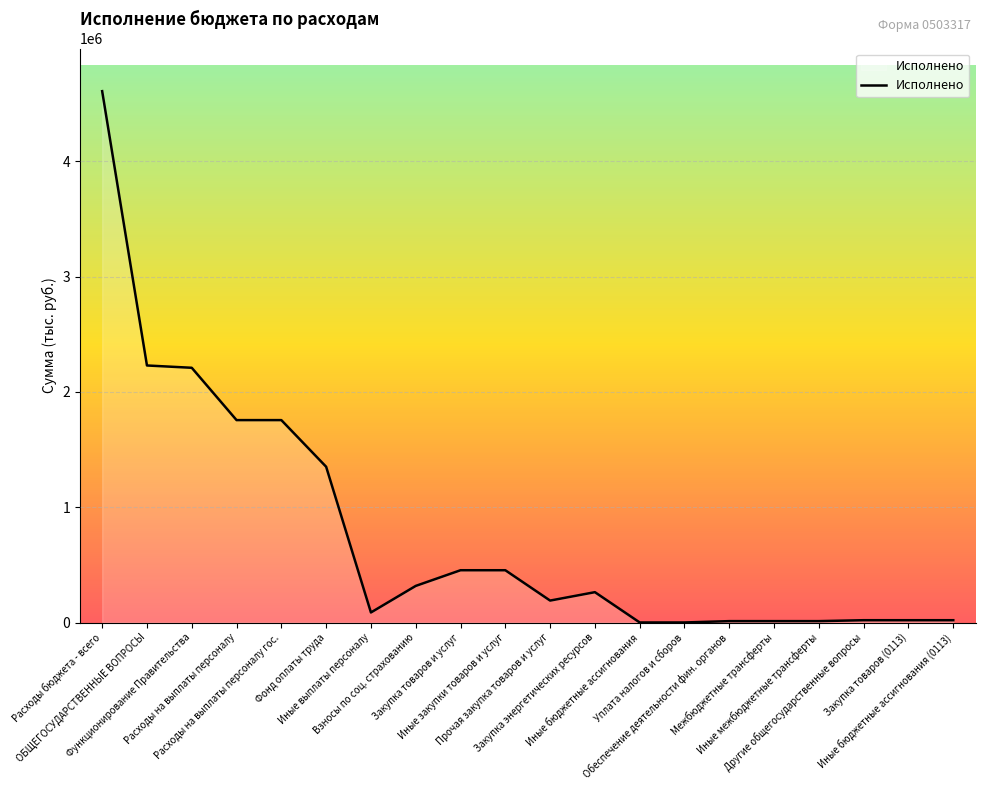

What is the difference between the maximum and minimum values?

4606699.2